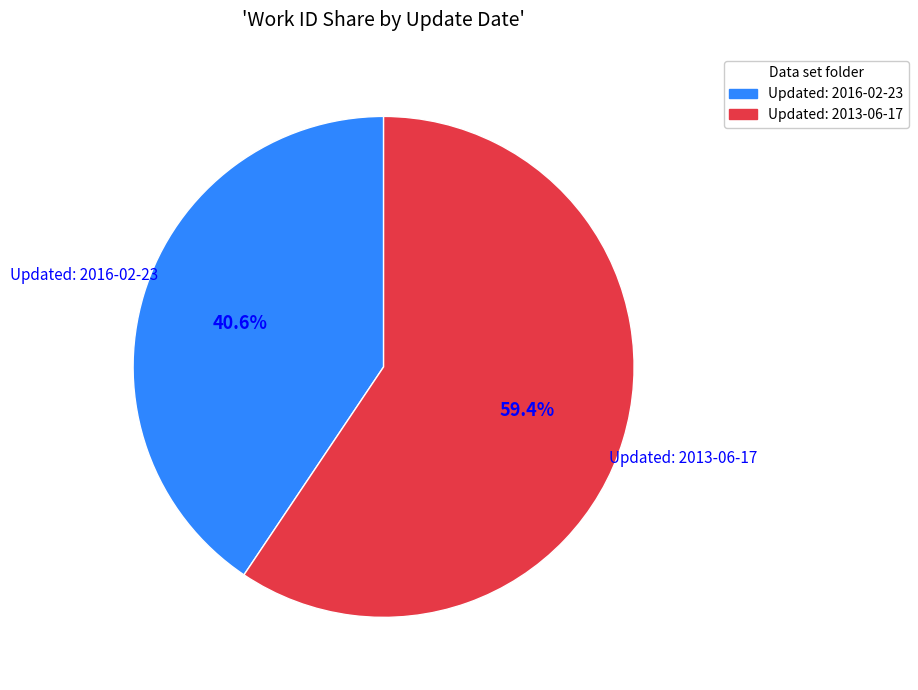

Does any single category account for the majority?

Yes